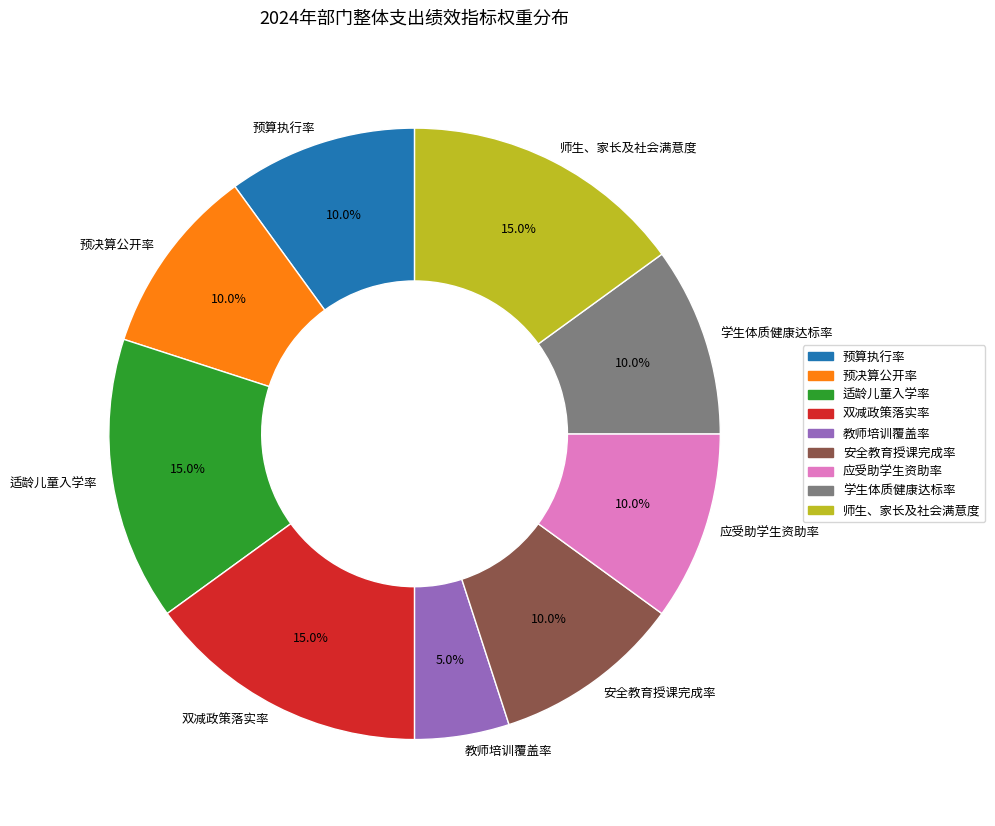

Does any single category account for the majority?

No